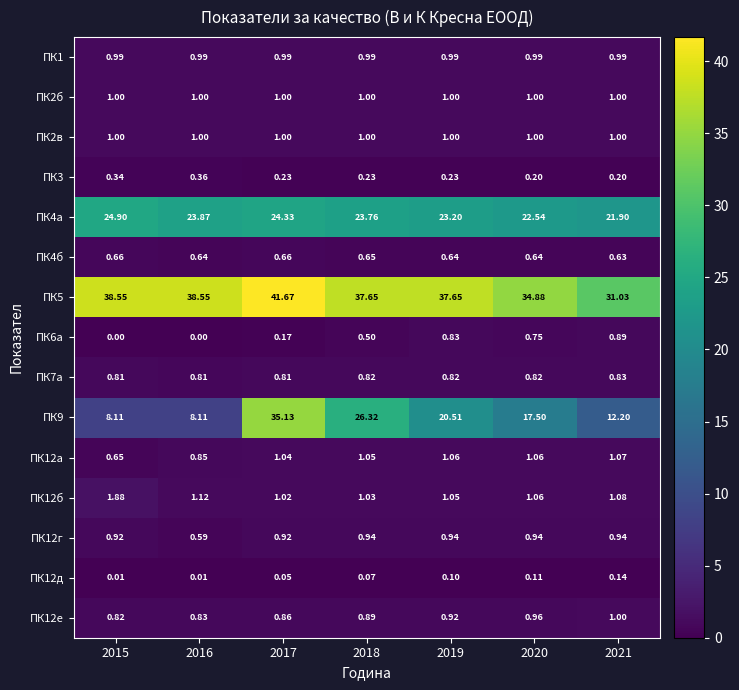

Is the value of ПК12д at 2019 greater than the value of ПК7а at 2018?

No